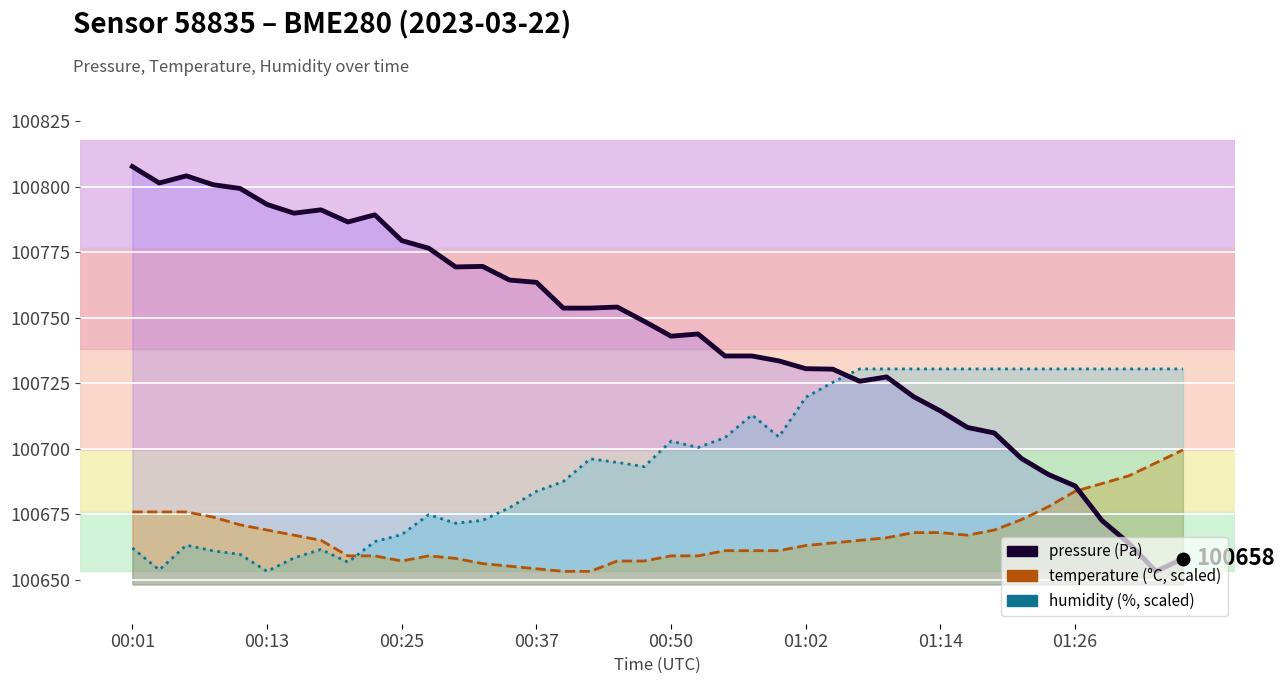

Count the number of categories in the chart.

40